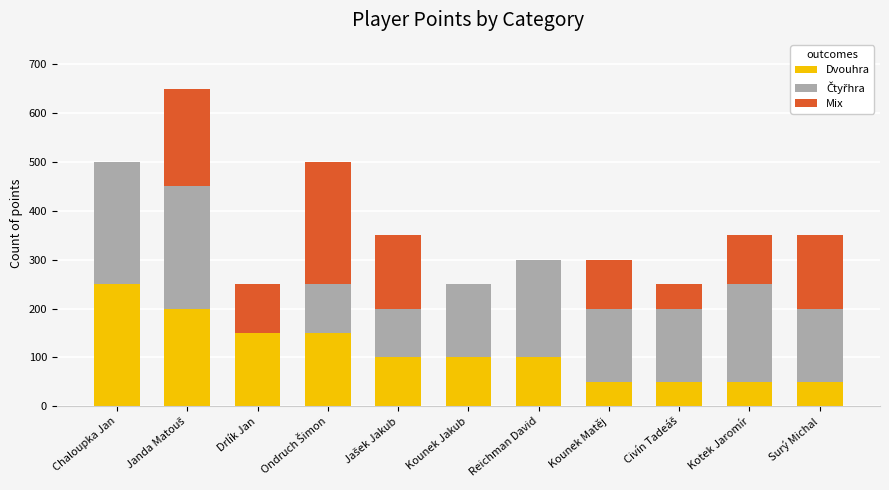

What is the approximate value of Dvouhra at Kounek Matěj?

50